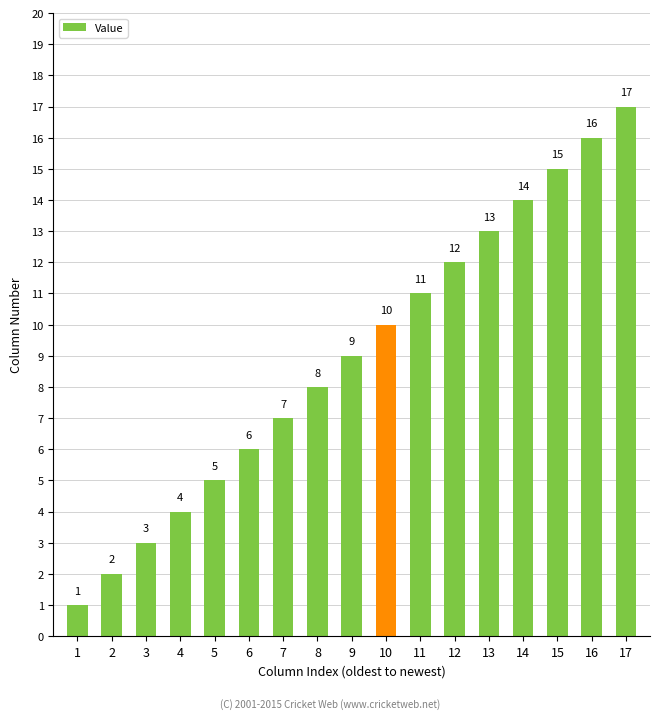

The chart shows a value of 1 at 1. True or false?

True